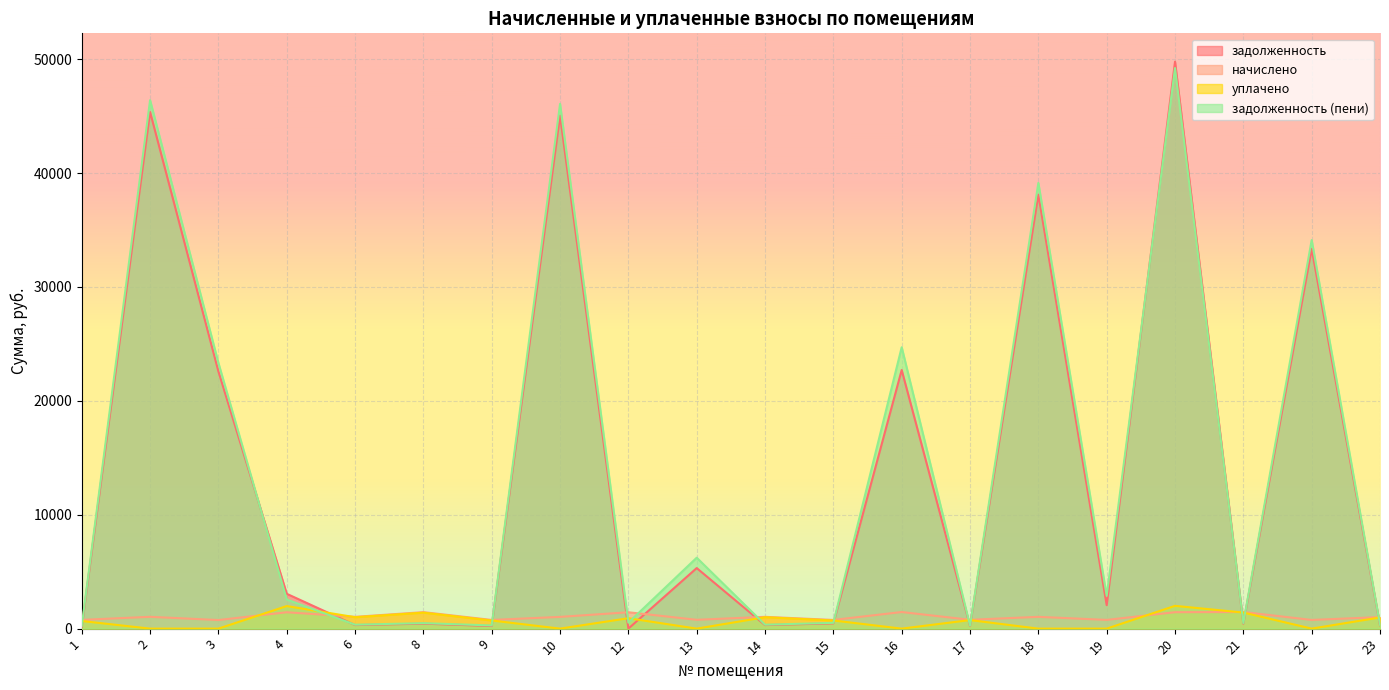

What is the average value of the задолженность series?

13510.6